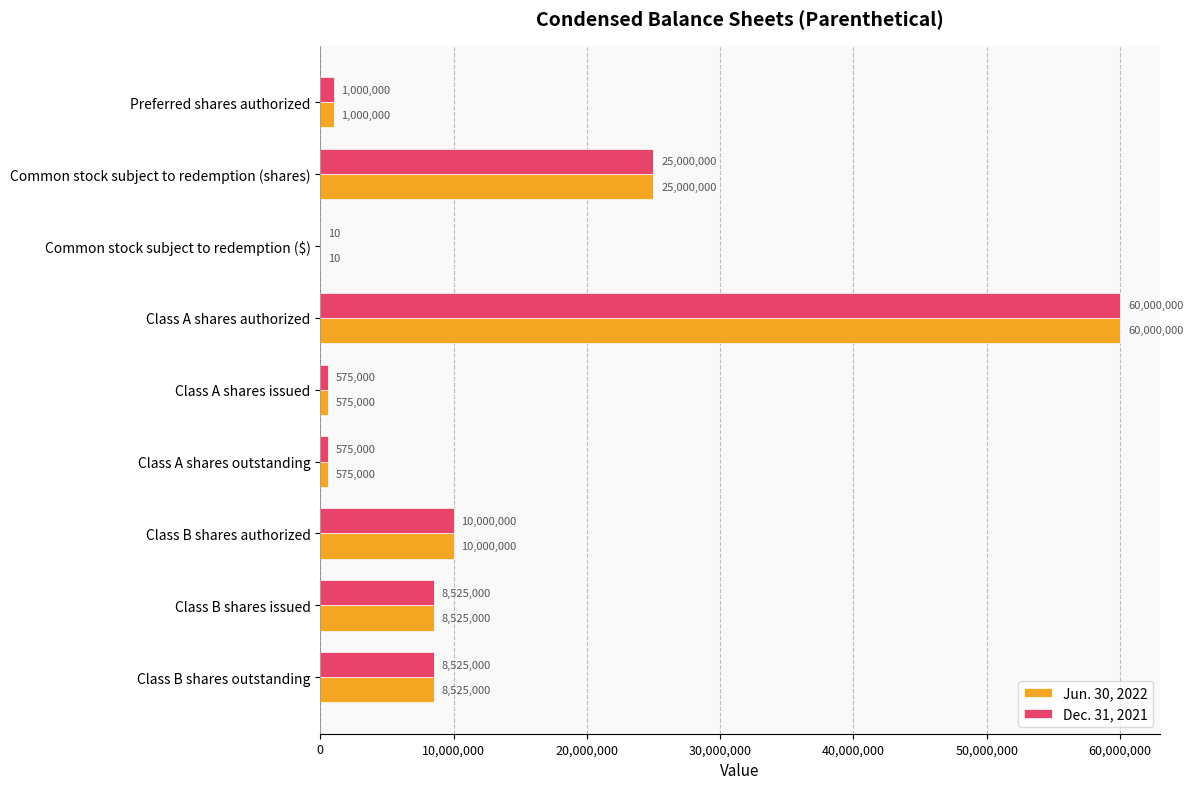

What is the total value across all series at Class A shares authorized?

120000000